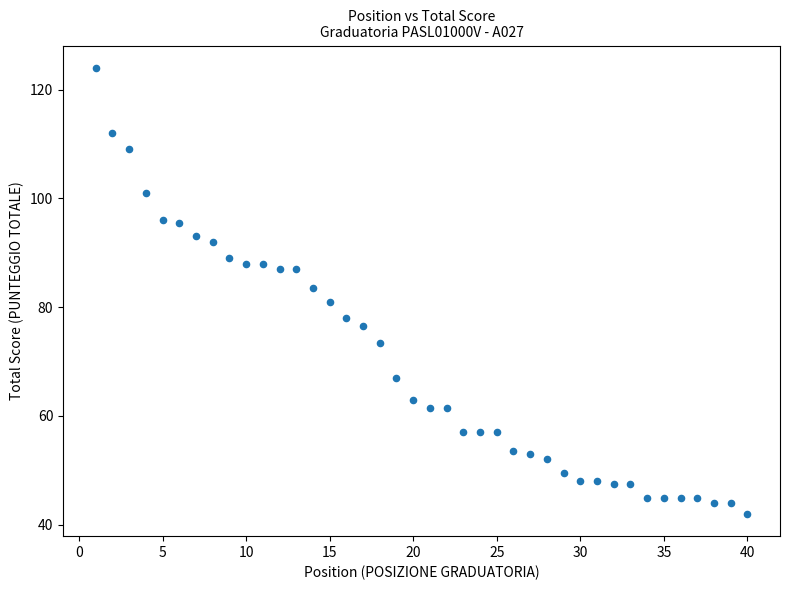

What is the range of X values (max minus min)?

39.0